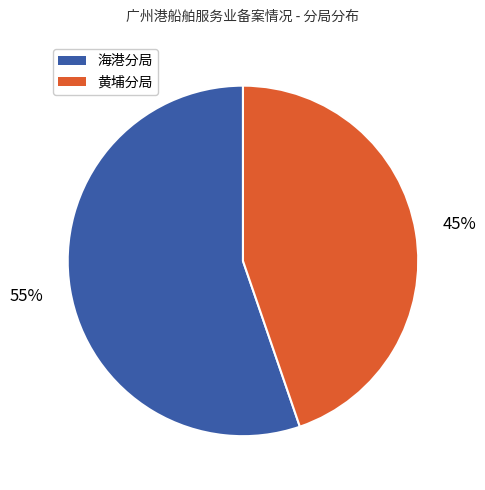

To the nearest percent, what percentage of the pie is 海港分局?

55%